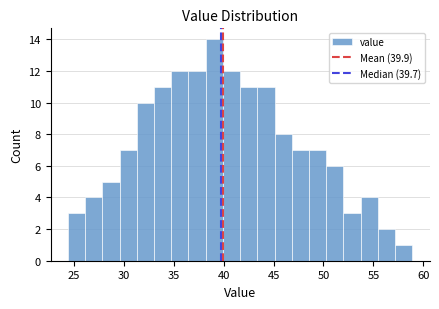

Around what value on the x-axis is the tallest bar? Give the approximate position of its centre, as read against the axis.

39.0